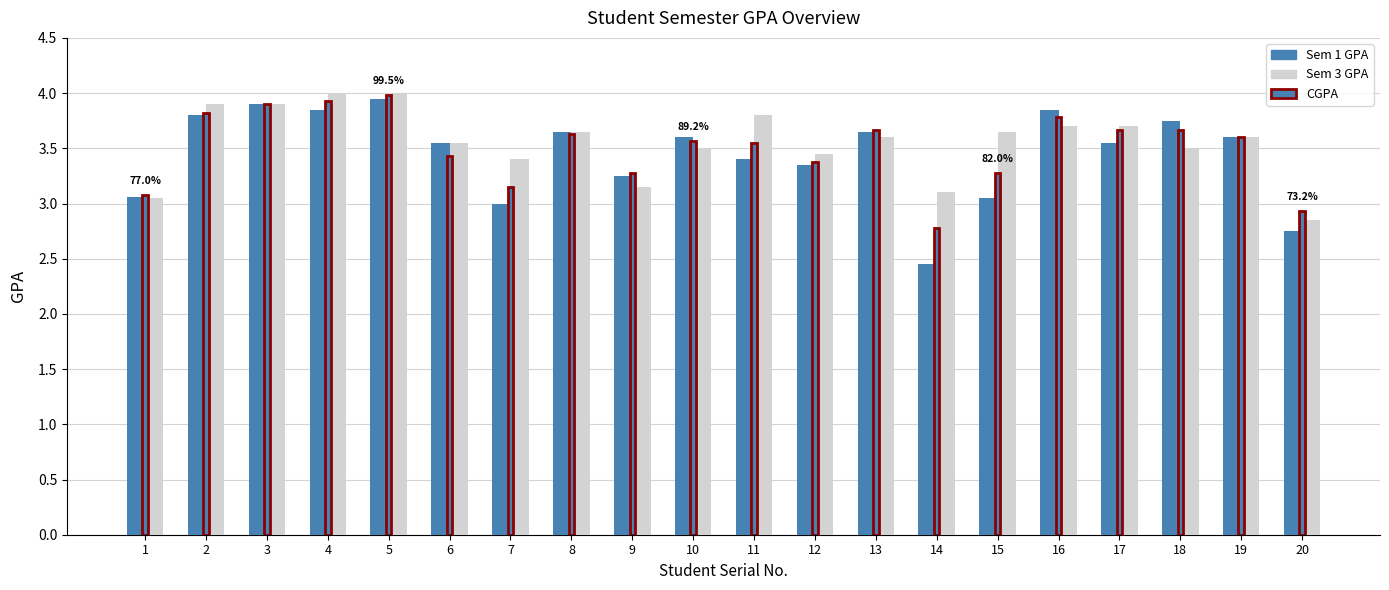

What is the sum of the CGPA values at 1 and 20?

6.0